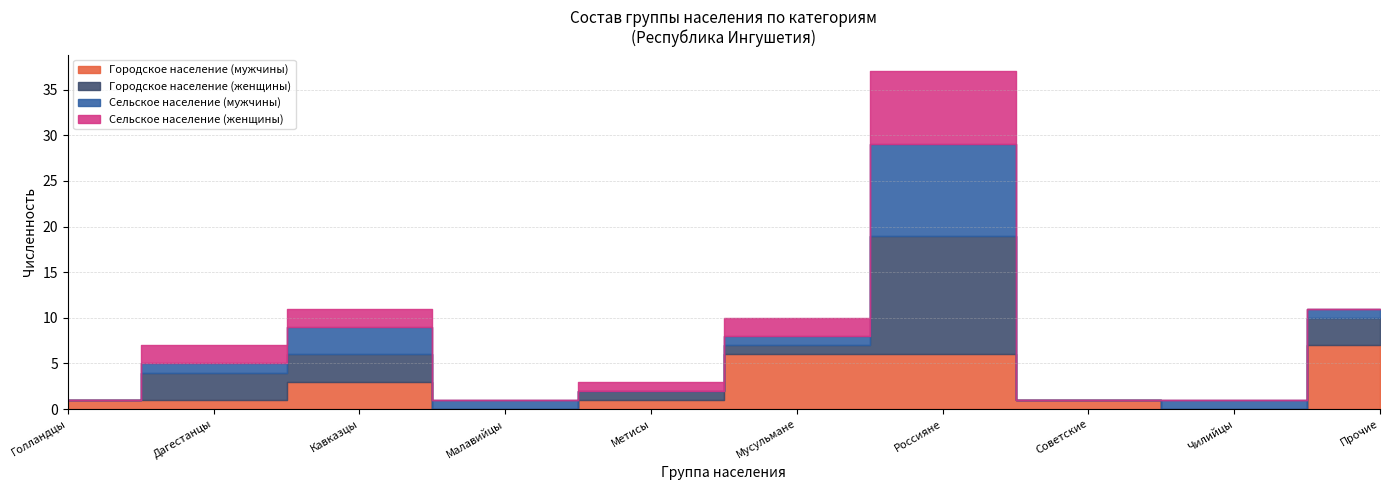

Between Кавказцы and Метисы, which is larger?

Кавказцы